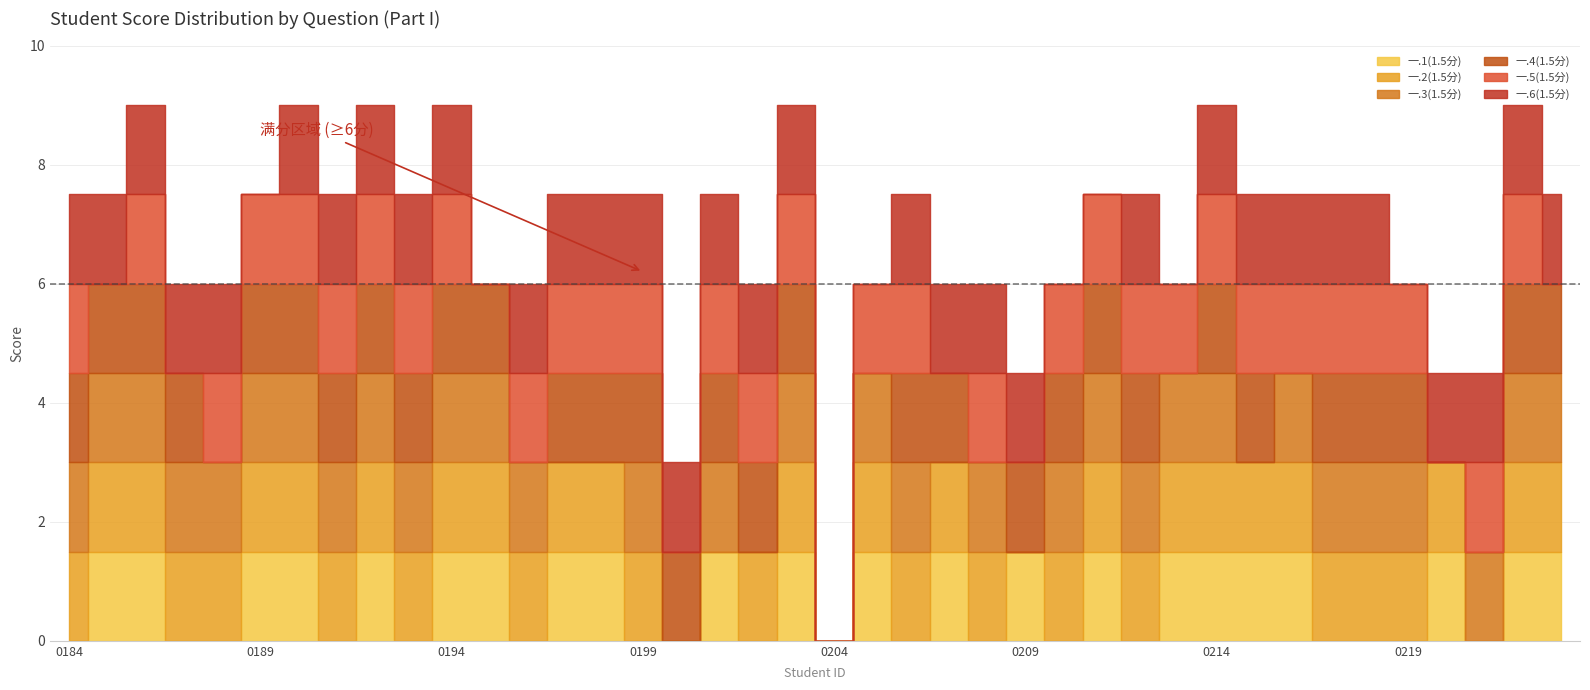

Reading left to right, what are all the values shown in this chart?

一.1(1.5分): 2023180184=0.0	2023180185=1.5	2023180186=1.5	2023180187=0.0	2023180188=0.0	2023180189=1.5	2023180190=1.5	2023180191=0.0	2023180192=1.5	2023180193=0.0	2023180194=1.5	2023180195=1.5	2023180196=0.0	2023180197=1.5	2023180198=1.5	2023180199=0.0	2023180200=0.0	2023180201=1.5	2023180202=0.0	2023180203=1.5	2023180204=0.0	2023180205=1.5	2023180206=0.0	2023180207=1.5	2023180208=0.0	2023180209=1.5	2023180210=0.0	2023180211=1.5	2023180212=0.0	2023180213=1.5	2023180214=1.5	2023180215=1.5	2023180216=1.5	2023180217=0.0	2023180218=0.0	2023180219=0.0	2023180220=1.5	2023180221=0.0	2023180222=1.5	2023180223=1.5
一.2(1.5分): 2023180184=1.5	2023180185=1.5	2023180186=1.5	2023180187=1.5	2023180188=1.5	2023180189=1.5	2023180190=1.5	2023180191=1.5	2023180192=1.5	2023180193=1.5	2023180194=1.5	2023180195=1.5	2023180196=1.5	2023180197=1.5	2023180198=1.5	2023180199=1.5	2023180200=0.0	2023180201=0.0	2023180202=1.5	2023180203=1.5	2023180204=0.0	2023180205=1.5	2023180206=1.5	2023180207=1.5	2023180208=1.5	2023180209=0.0	2023180210=1.5	2023180211=1.5	2023180212=1.5	2023180213=1.5	2023180214=1.5	2023180215=1.5	2023180216=1.5	2023180217=1.5	2023180218=1.5	2023180219=1.5	2023180220=1.5	2023180221=0.0	2023180222=1.5	2023180223=1.5
一.3(1.5分): 2023180184=1.5	2023180185=1.5	2023180186=1.5	2023180187=1.5	2023180188=1.5	2023180189=1.5	2023180190=1.5	2023180191=1.5	2023180192=1.5	2023180193=1.5	2023180194=1.5	2023180195=1.5	2023180196=1.5	2023180197=0.0	2023180198=0.0	2023180199=1.5	2023180200=0.0	2023180201=1.5	2023180202=0.0	2023180203=1.5	2023180204=0.0	2023180205=1.5	2023180206=1.5	2023180207=0.0	2023180208=1.5	2023180209=0.0	2023180210=1.5	2023180211=1.5	2023180212=1.5	2023180213=1.5	2023180214=1.5	2023180215=0.0	2023180216=1.5	2023180217=1.5	2023180218=1.5	2023180219=1.5	2023180220=0.0	2023180221=1.5	2023180222=1.5	2023180223=1.5
一.4(1.5分): 2023180184=1.5	2023180185=1.5	2023180186=1.5	2023180187=1.5	2023180188=0.0	2023180189=1.5	2023180190=1.5	2023180191=1.5	2023180192=1.5	2023180193=1.5	2023180194=1.5	2023180195=1.5	2023180196=0.0	2023180197=1.5	2023180198=1.5	2023180199=1.5	2023180200=1.5	2023180201=1.5	2023180202=1.5	2023180203=1.5	2023180204=0.0	2023180205=0.0	2023180206=1.5	2023180207=1.5	2023180208=0.0	2023180209=1.5	2023180210=1.5	2023180211=1.5	2023180212=1.5	2023180213=0.0	2023180214=1.5	2023180215=1.5	2023180216=0.0	2023180217=1.5	2023180218=1.5	2023180219=1.5	2023180220=0.0	2023180221=0.0	2023180222=1.5	2023180223=1.5
一.5(1.5分): 2023180184=1.5	2023180185=0.0	2023180186=1.5	2023180187=0.0	2023180188=1.5	2023180189=1.5	2023180190=1.5	2023180191=1.5	2023180192=1.5	2023180193=1.5	2023180194=1.5	2023180195=0.0	2023180196=1.5	2023180197=1.5	2023180198=1.5	2023180199=1.5	2023180200=0.0	2023180201=1.5	2023180202=1.5	2023180203=1.5	2023180204=0.0	2023180205=1.5	2023180206=1.5	2023180207=0.0	2023180208=1.5	2023180209=0.0	2023180210=1.5	2023180211=1.5	2023180212=1.5	2023180213=1.5	2023180214=1.5	2023180215=1.5	2023180216=1.5	2023180217=1.5	2023180218=1.5	2023180219=1.5	2023180220=0.0	2023180221=1.5	2023180222=1.5	2023180223=0.0
一.6(1.5分): 2023180184=1.5	2023180185=1.5	2023180186=1.5	2023180187=1.5	2023180188=1.5	2023180189=0.0	2023180190=1.5	2023180191=1.5	2023180192=1.5	2023180193=1.5	2023180194=1.5	2023180195=0.0	2023180196=1.5	2023180197=1.5	2023180198=1.5	2023180199=1.5	2023180200=1.5	2023180201=1.5	2023180202=1.5	2023180203=1.5	2023180204=0.0	2023180205=0.0	2023180206=1.5	2023180207=1.5	2023180208=1.5	2023180209=1.5	2023180210=0.0	2023180211=0.0	2023180212=1.5	2023180213=0.0	2023180214=1.5	2023180215=1.5	2023180216=1.5	2023180217=1.5	2023180218=1.5	2023180219=0.0	2023180220=1.5	2023180221=1.5	2023180222=1.5	2023180223=1.5